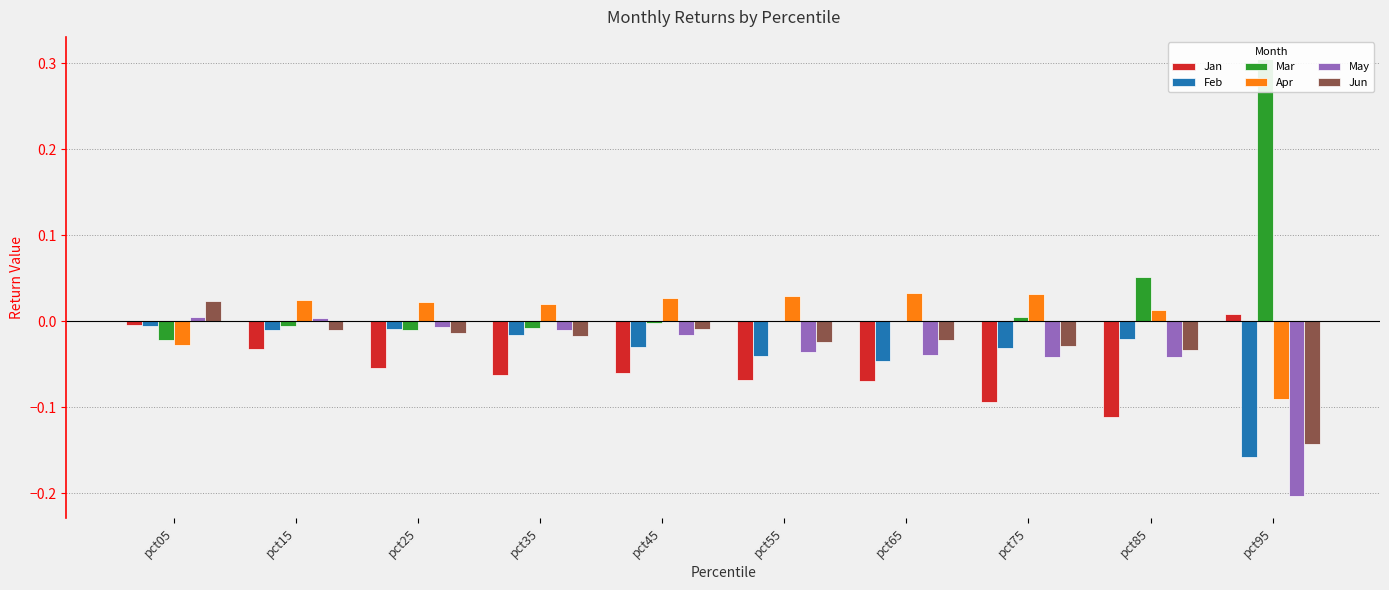

Which series has the largest range (max minus min)?

Mar